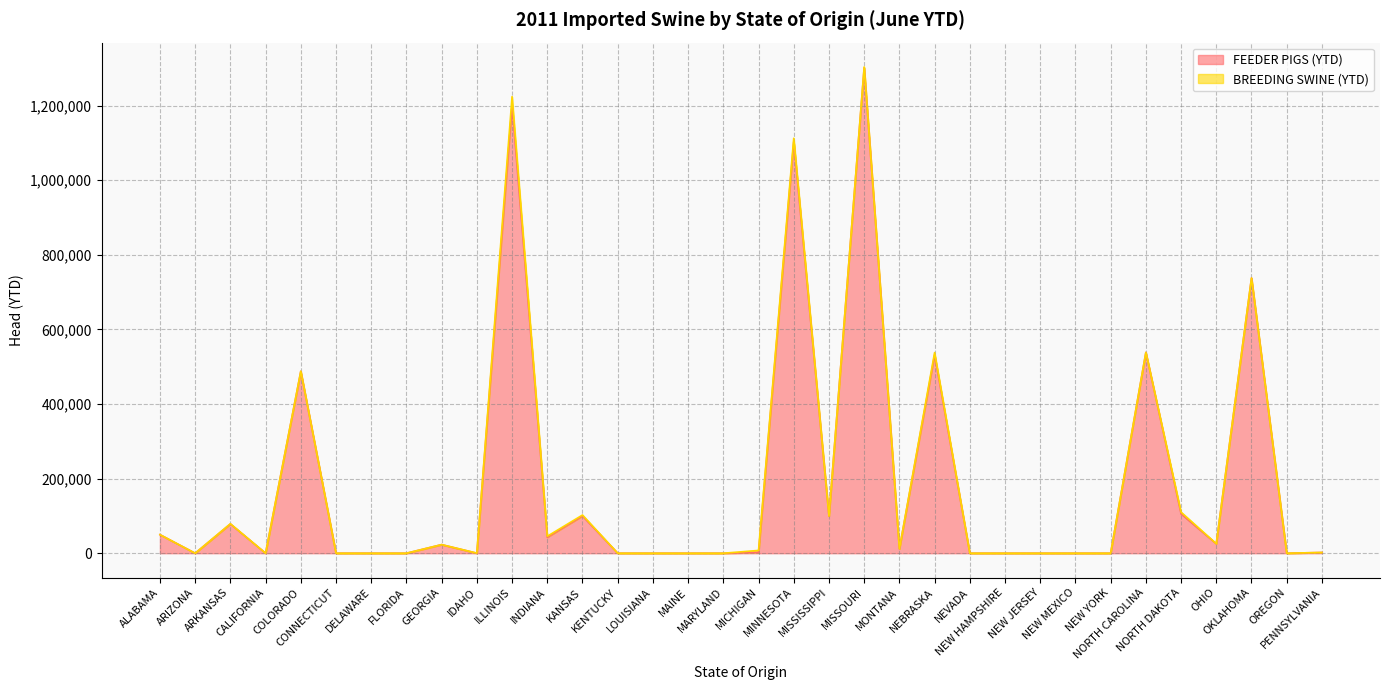

List the labels in order of value, largest first.

MISSOURI, ILLINOIS, MINNESOTA, OKLAHOMA, NORTH CAROLINA, NEBRASKA, COLORADO, NORTH DAKOTA, KANSAS, MISSISSIPPI, ARKANSAS, ALABAMA, INDIANA, OHIO, GEORGIA, MONTANA, MICHIGAN, PENNSYLVANIA, KENTUCKY, CALIFORNIA, ARIZONA, CONNECTICUT, DELAWARE, FLORIDA, IDAHO, LOUISIANA, MAINE, MARYLAND, NEVADA, NEW HAMPSHIRE, NEW JERSEY, NEW MEXICO, NEW YORK, OREGON